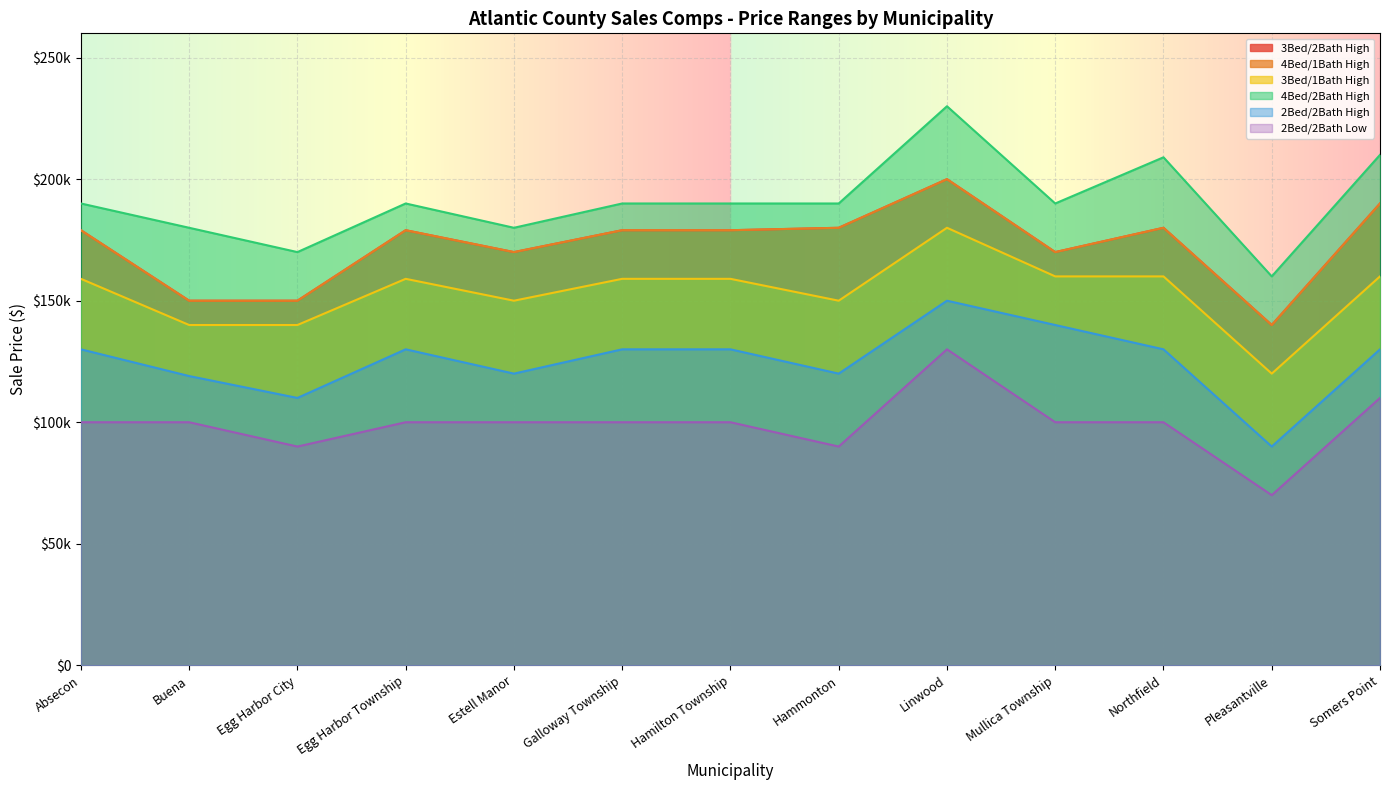

What is the value of the 4Bed/1Bath High point at the 4th from the left?

179000